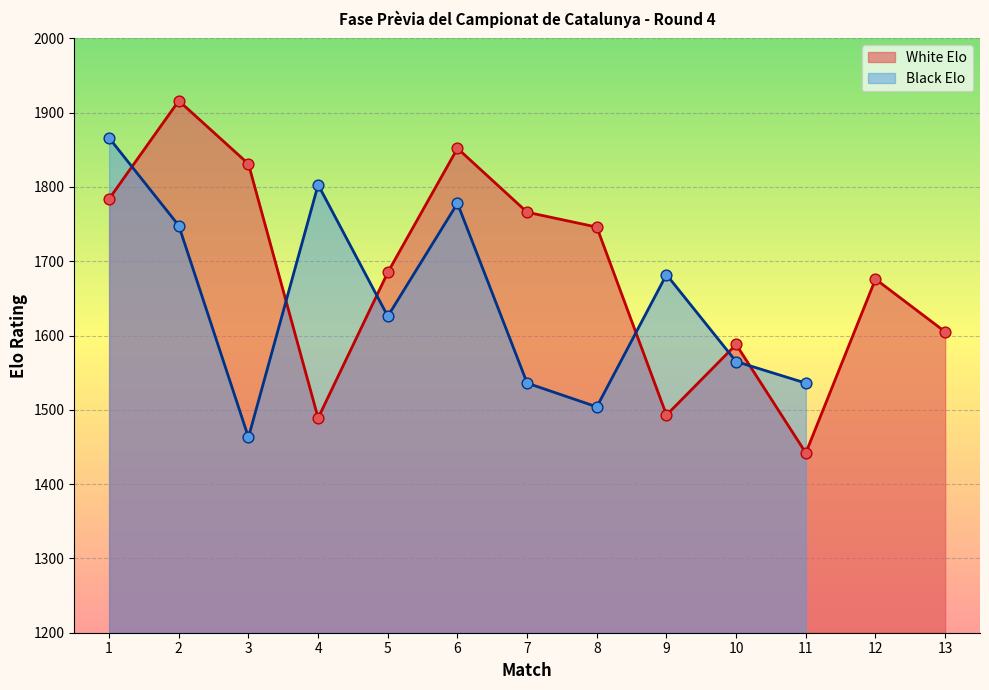

Which series has the largest total across all categories?

White Elo